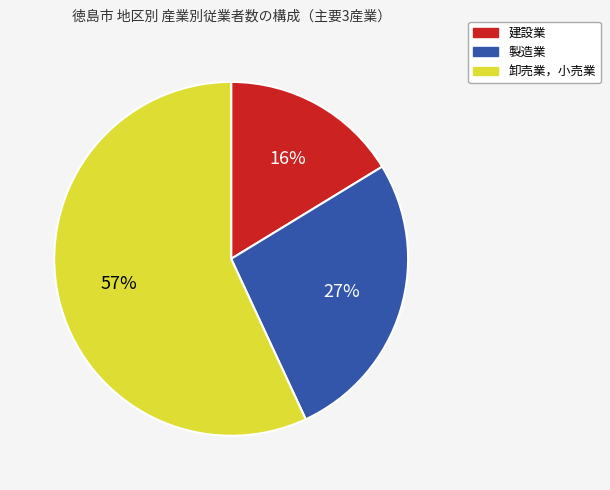

To the nearest percent, what is the difference between the largest and smallest slice percentages?

41%